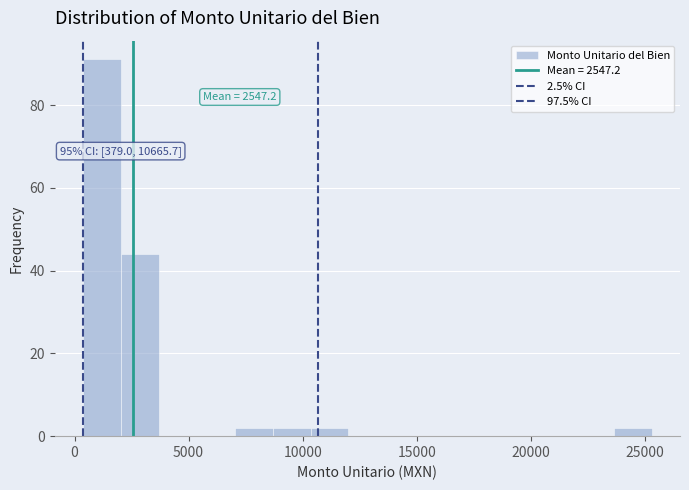

Around what value on the x-axis is the tallest bar? Give the approximate position of its centre, as read against the axis.

1000